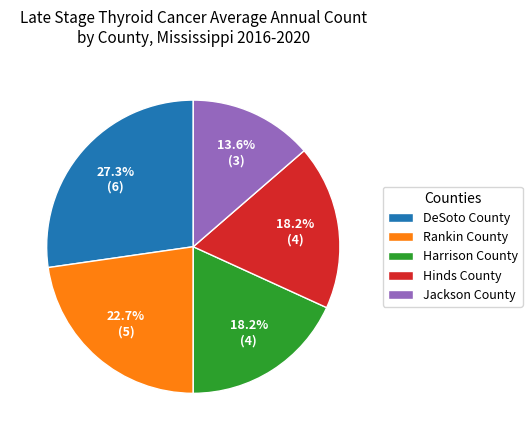

What percentage is the Rankin County slice, to the nearest percent?

23%